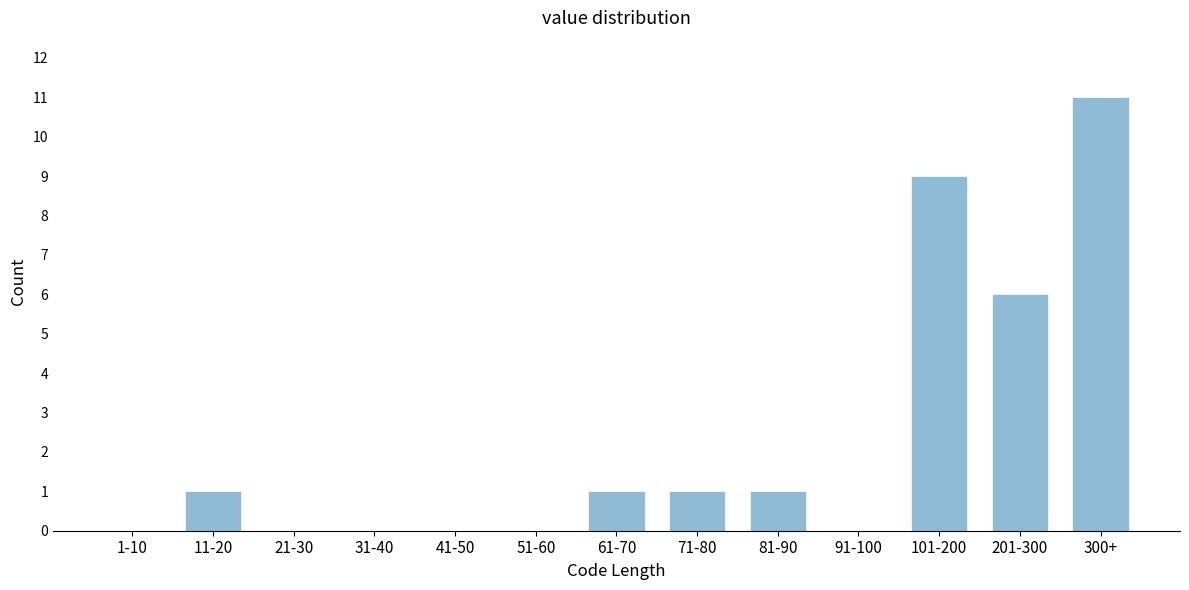

Reading left to right, list all the values displayed in this chart.

1-10=0	11-20=1	21-30=0	31-40=0	41-50=0	51-60=0	61-70=1	71-80=1	81-90=1	91-100=0	101-200=9	201-300=6	300+=11